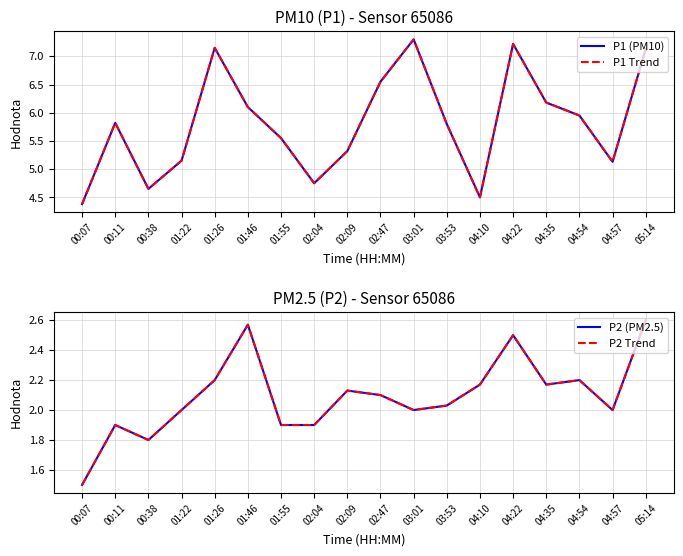

The P1 (PM10) series shows 7.0 at 02:09. True or false?

False